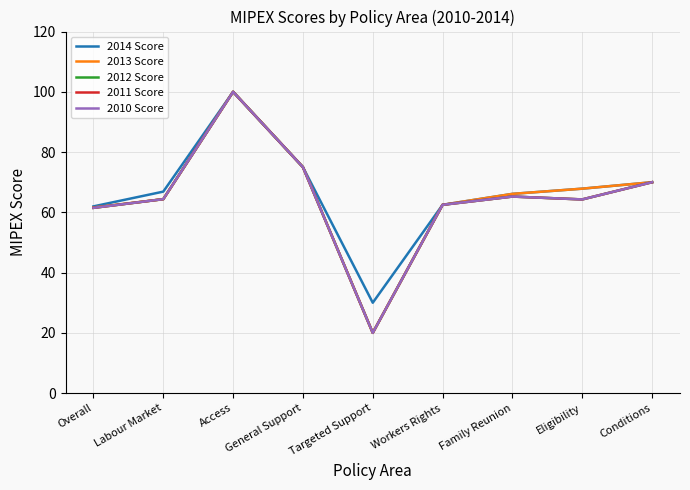

How many interior local peaks does the 2014 Score series have?

1